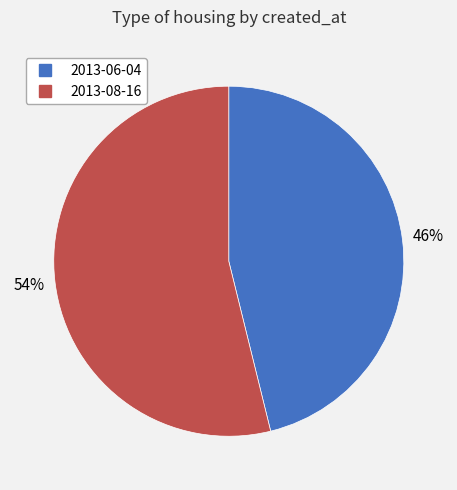

What percentage is the 2013-08-16 slice, to the nearest percent?

54%